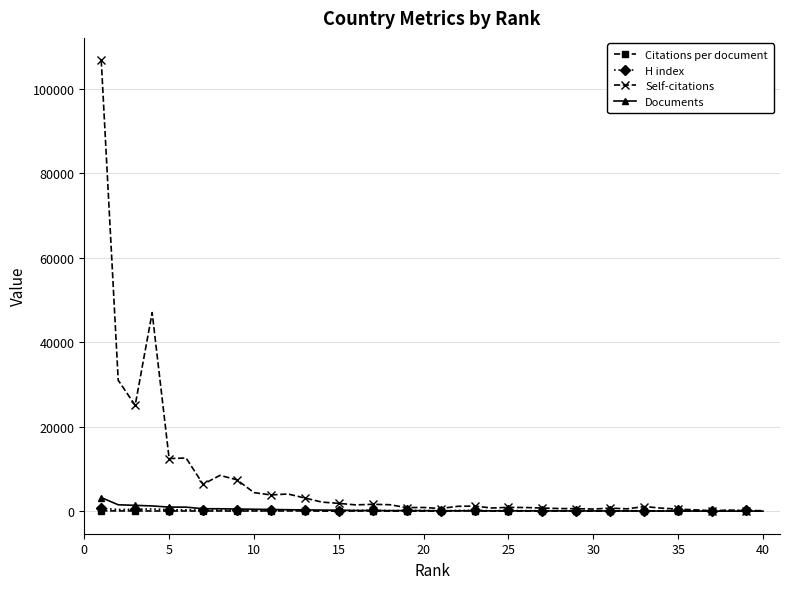

At how many categories does at least one series exceed 15899?

4